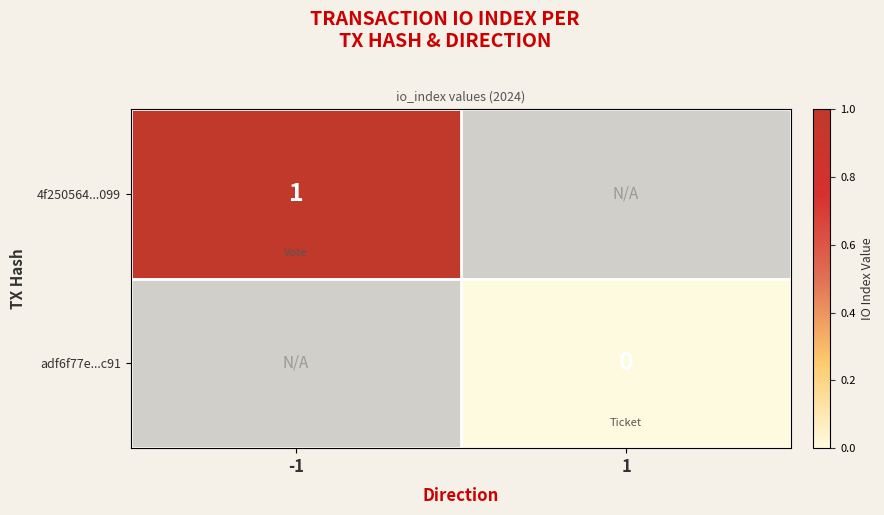

Between -1 and 1, which is larger?

1